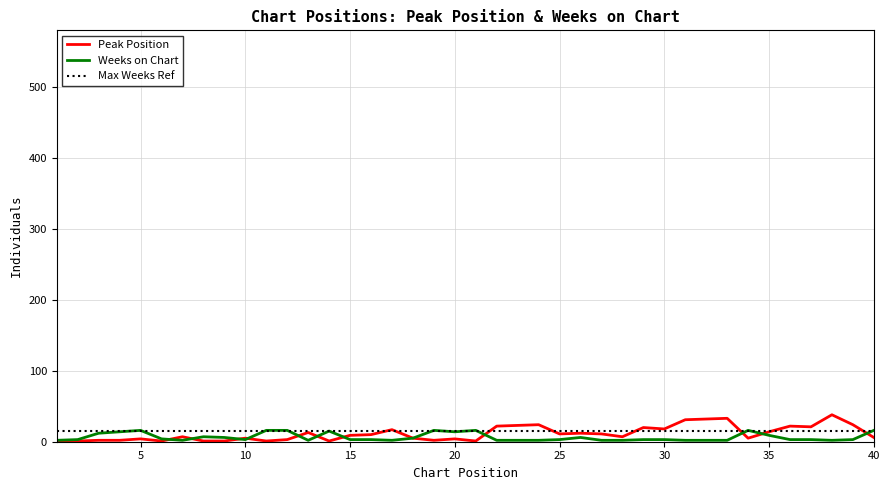

Is this an area chart (filled region under the line)?

No